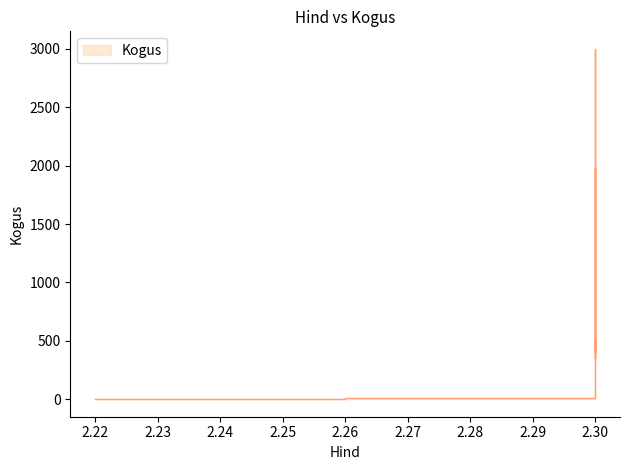

At which category does the data reach its first local valley?

2.3